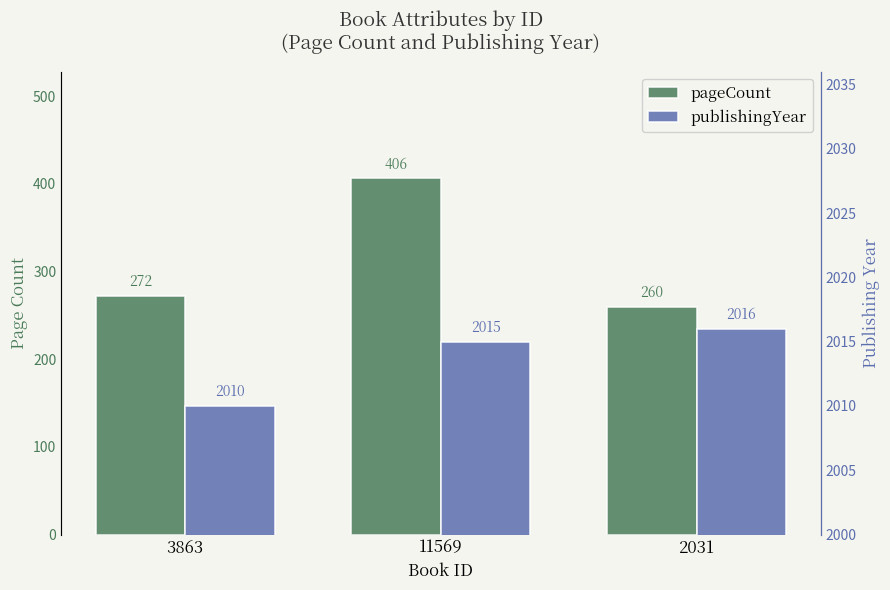

How many distinct data groups are displayed?

2